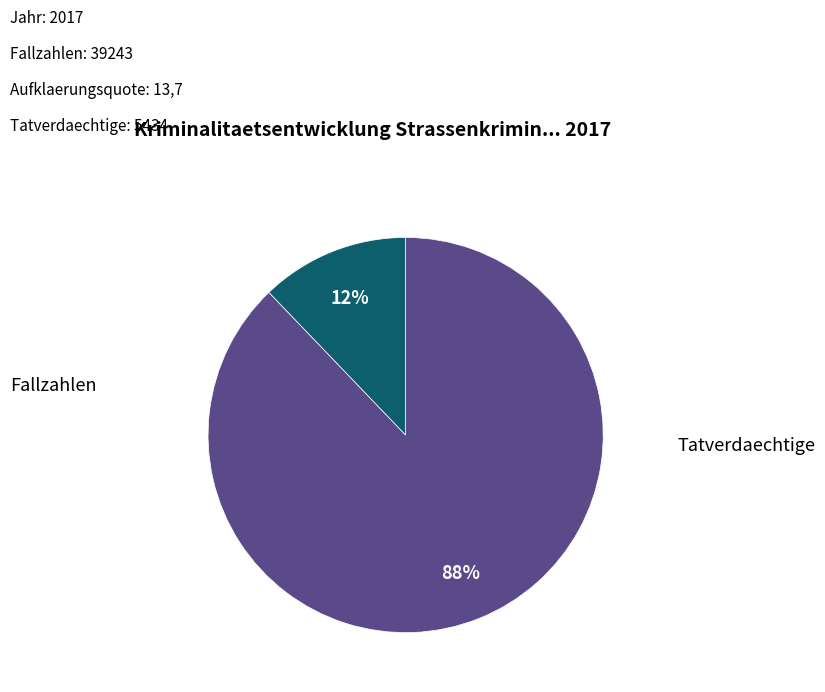

Which has a higher value, Tatverdaechtige or Fallzahlen?

Fallzahlen